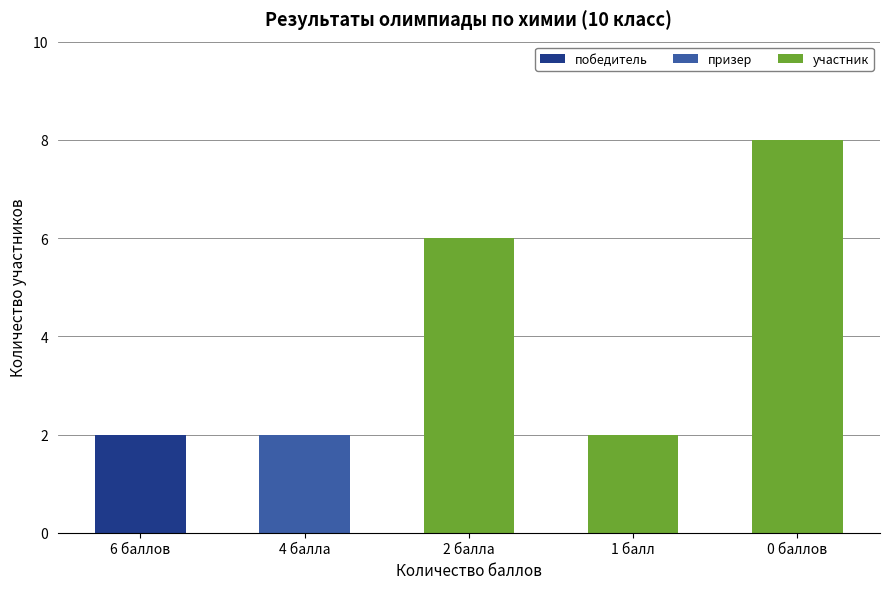

The value of победитель at 6 баллов is 2. True or false?

True